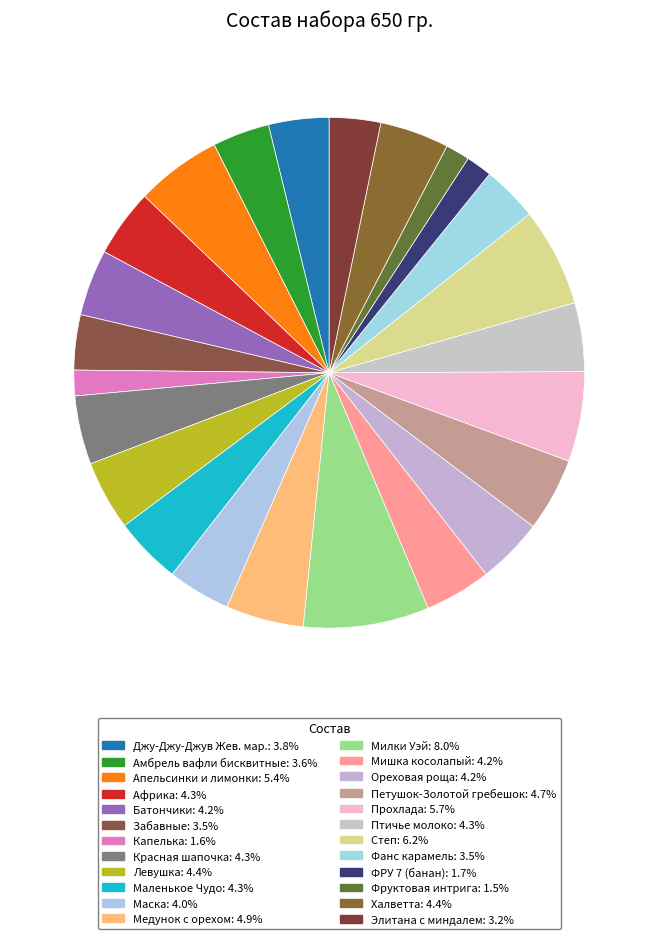

Which has a higher value, Капелька or Забавные?

Забавные